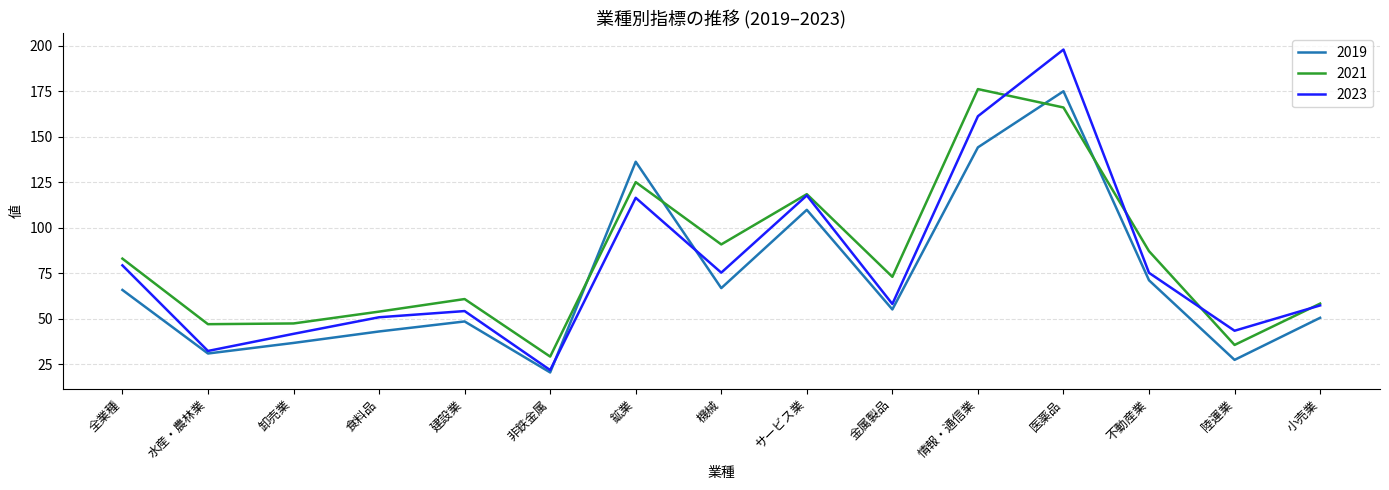

How many intersections are there between 2021 and 2019?

4